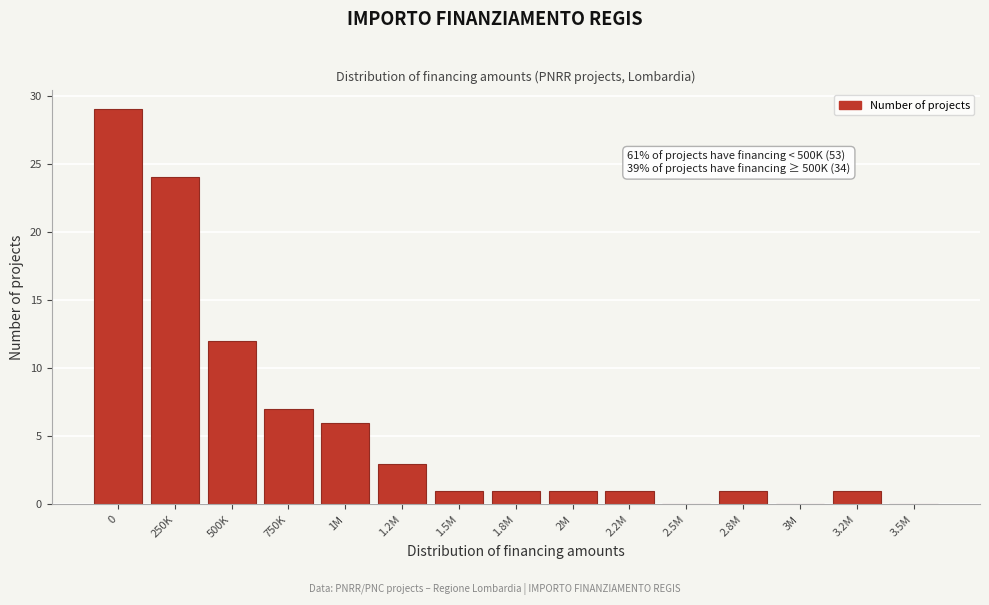

Reading right to left, transcribe all the data shown in this chart.

3.5M=0	3.2M=1	3M=0	2.8M=1	2.5M=0	2.2M=1	2M=1	1.8M=1	1.5M=1	1.2M=3	1M=6	750K=7	500K=12	250K=24	0=29